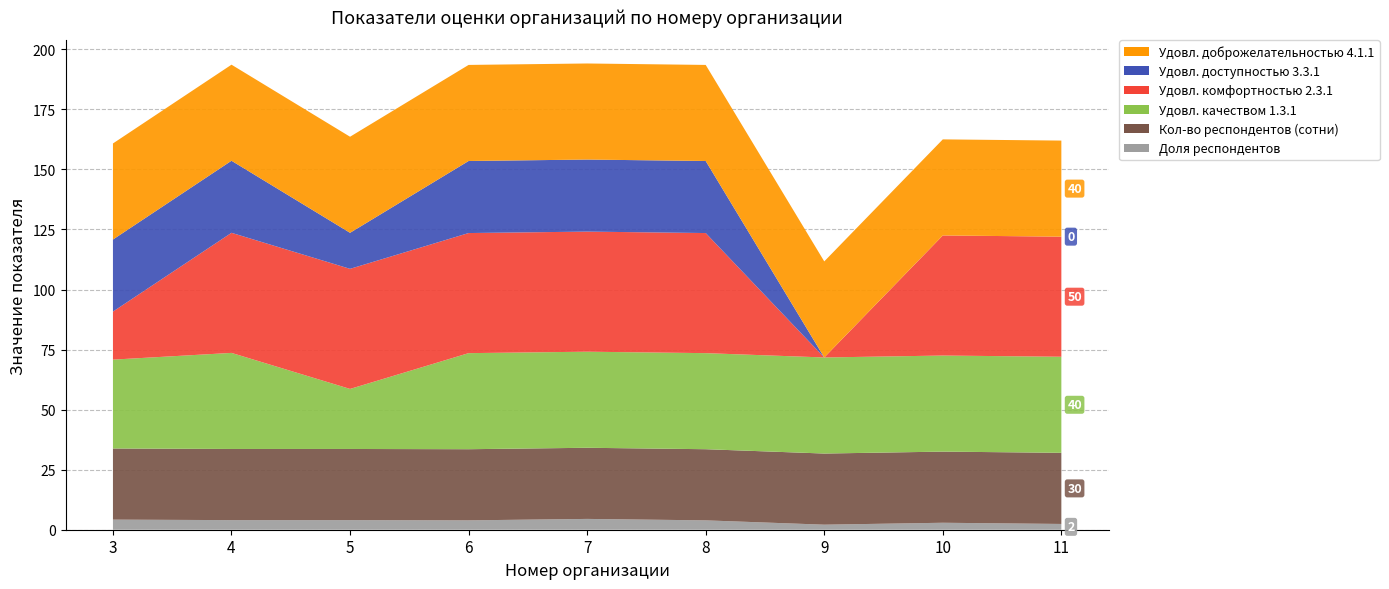

Reading left to right, transcribe all the data shown in this chart.

Доля респондентов: 4.2	4.0	4.0	3.9	4.5	3.9	2.1	2.9	2.4
Кол-во респондентов (сотни): 29.6	29.6	29.6	29.6	29.6	29.6	29.6	29.6	29.6
Удовл. качеством 1.3.1: 37.0	40.0	25.0	40.0	40.0	40.0	40.0	40.0	40.0
Удовл. комфортностью 2.3.1: 20.0	50.0	50.0	50.0	50.0	50.0	0.0	50.0	50.0
Удовл. доступностью 3.3.1: 30.0	30.0	15.0	30.0	30.0	30.0	0.0	0.0	0.0
Удовл. доброжелательностью 4.1.1: 40.0	40.0	40.0	40.0	40.0	40.0	40.0	40.0	40.0